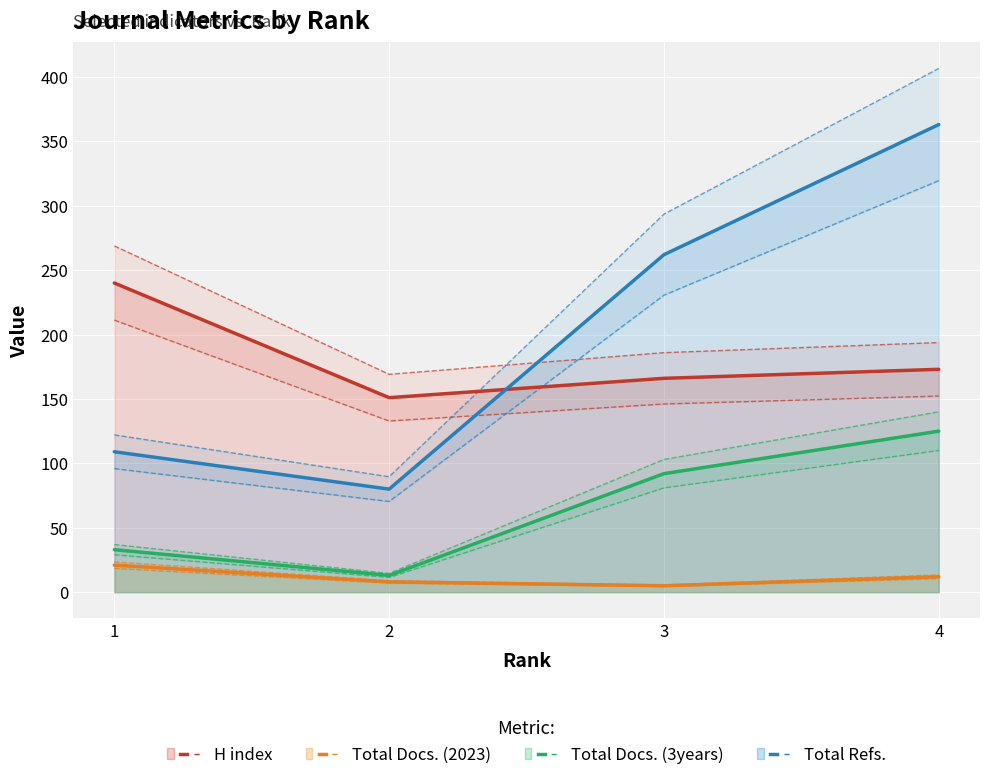

At which category does H index reach its first local valley?

2